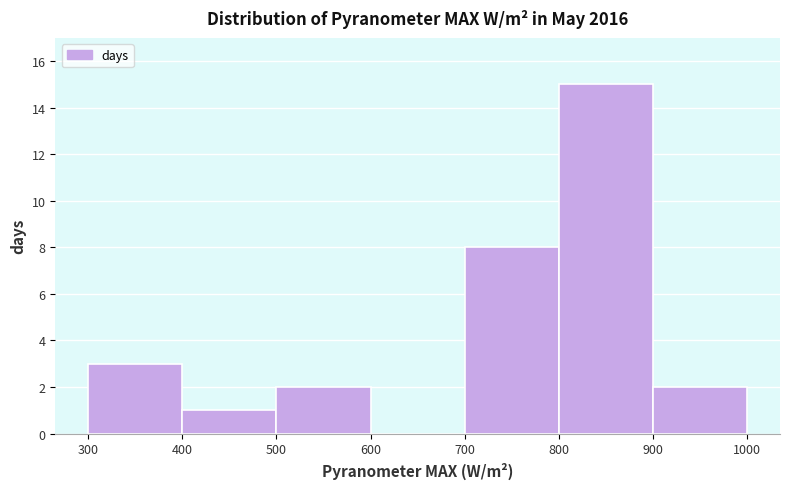

Reading left to right, transcribe this chart: for each bar, give the range it covers on the x-axis and its height. The values are not printed on the chart, so give them approximately, as read against the axis.

300 to 400: 3
400 to 500: 1
500 to 600: 2
600 to 700: 0
700 to 800: 8
800 to 900: 15
900 to 1000: 2